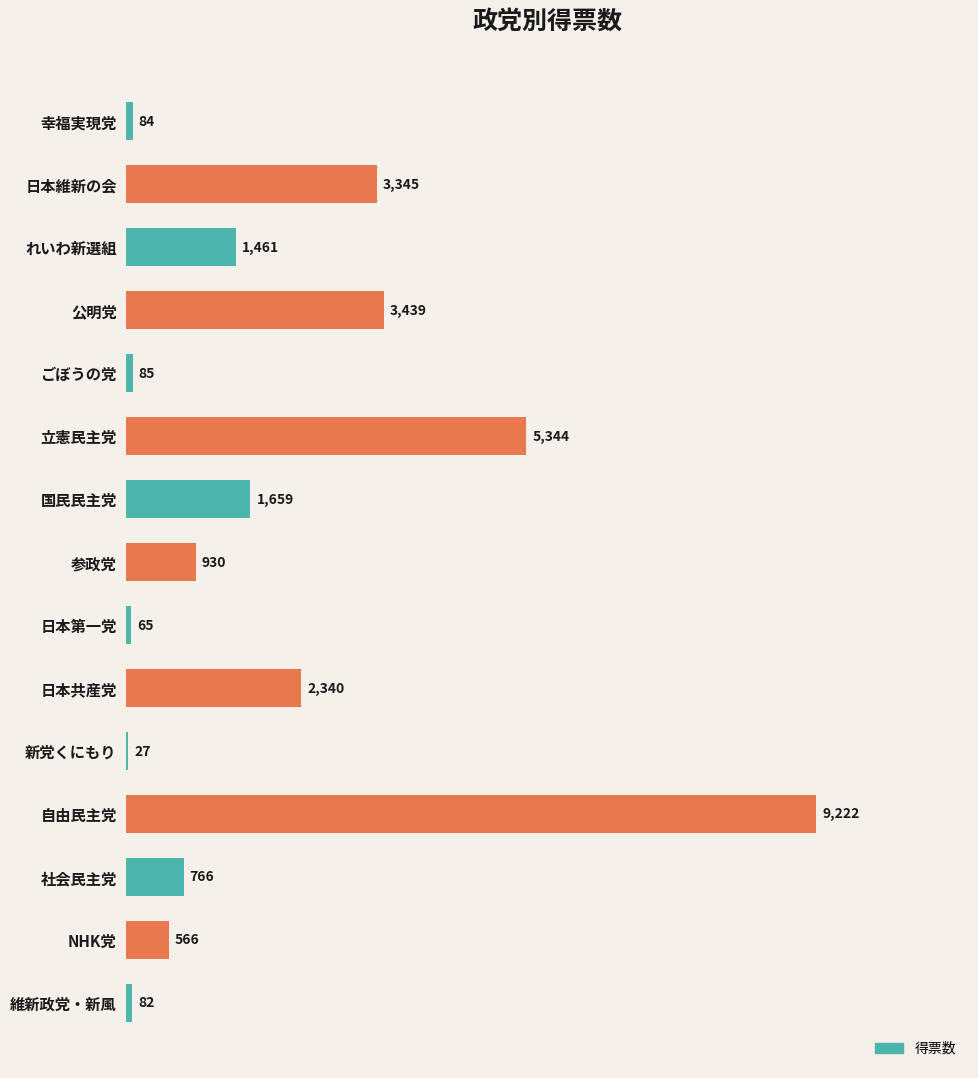

What is the sum of all values?

29415.0